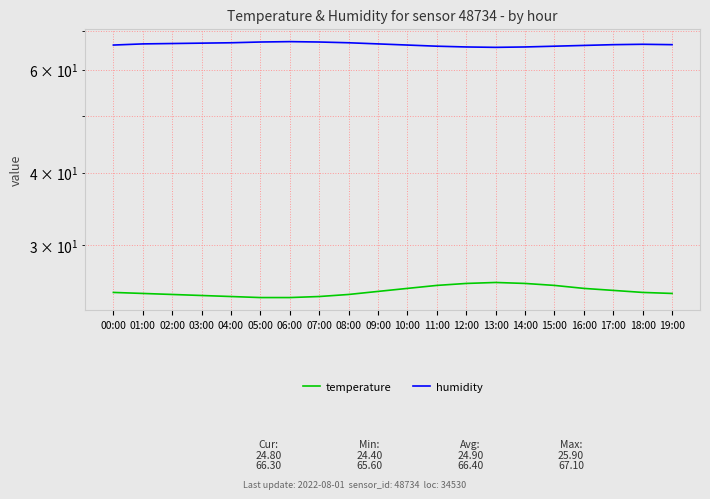

Is it true that humidity equals 114.4 at 18:00?

False